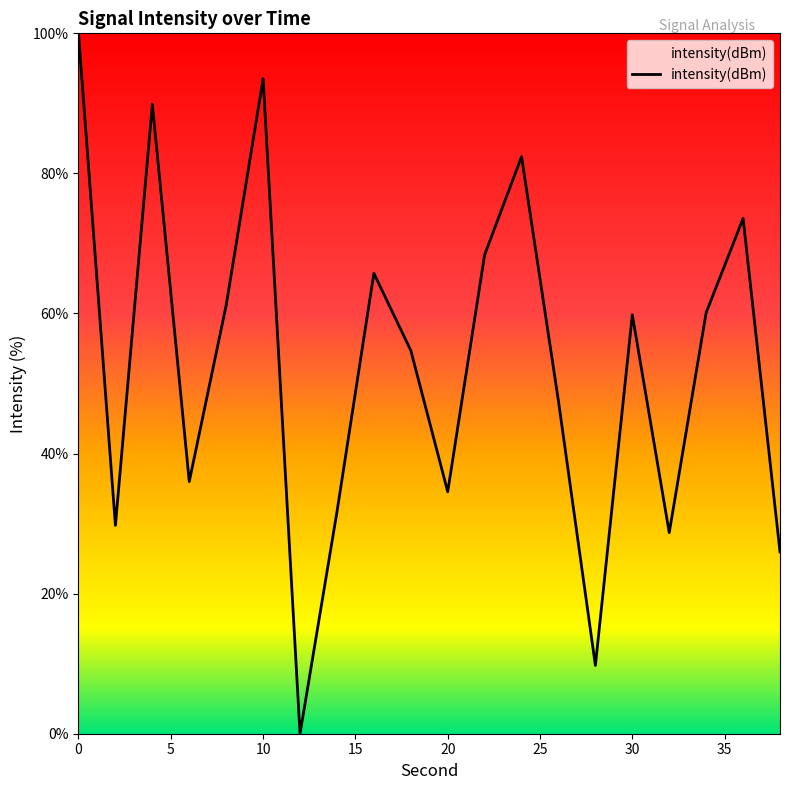

What is the difference between the maximum and minimum values?

100.0